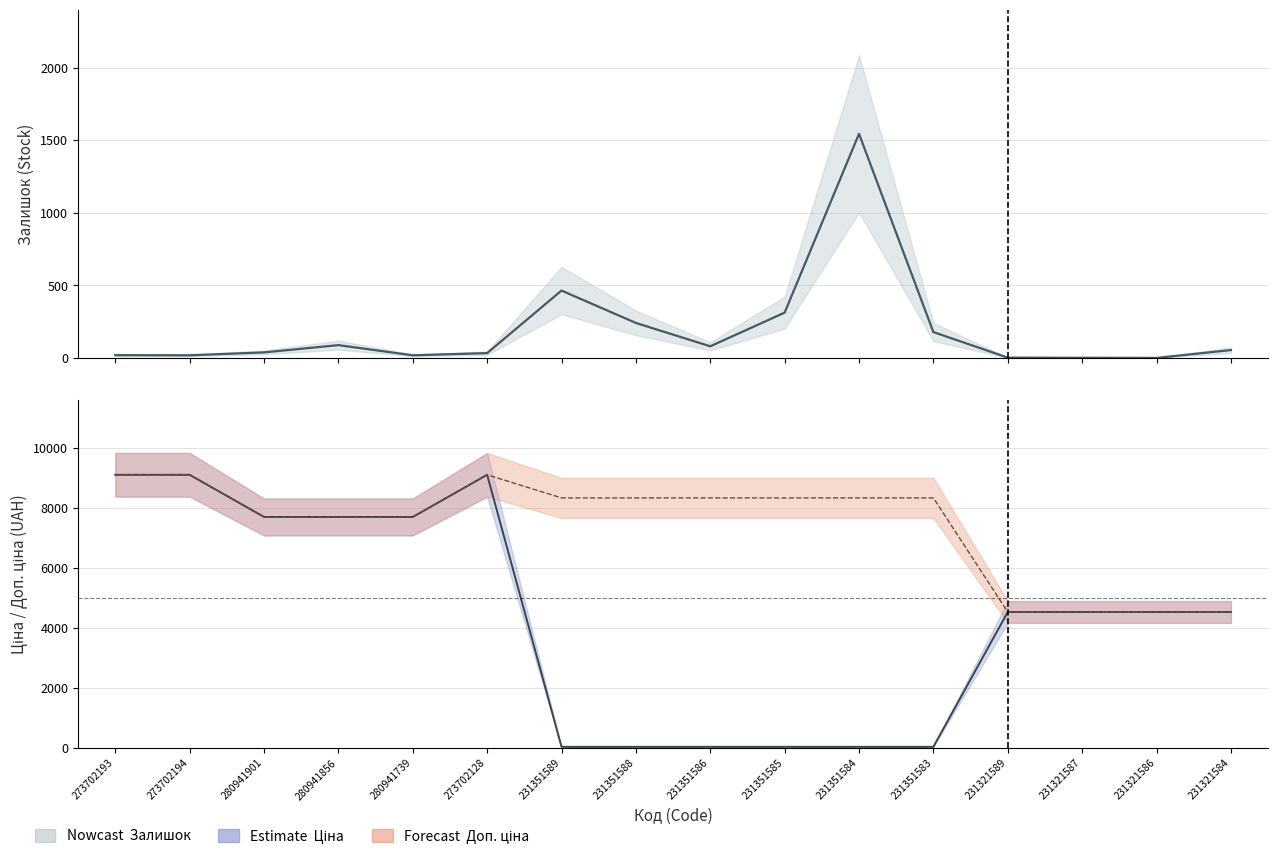

Reading left to right, what are all the values shown in this chart?

Залишок: 20.0	19.0	39.0	89.0	19.0	34.0	465.0	242.0	81.0	313.0	1545.0	179.0	3.0	2.0	1.0	55.0
Ціна: 9092.0	9092.0	7688.0	7688.0	7688.0	9092.0	37.0	37.0	37.0	37.0	37.0	37.0	4524.7	4524.7	4524.7	4524.7
Доп. ціна: 9092.0	9092.0	7688.0	7688.0	7688.0	9092.0	8322.0	8322.0	8322.0	8322.0	8322.0	8322.0	4525.0	4525.0	4525.0	4525.0